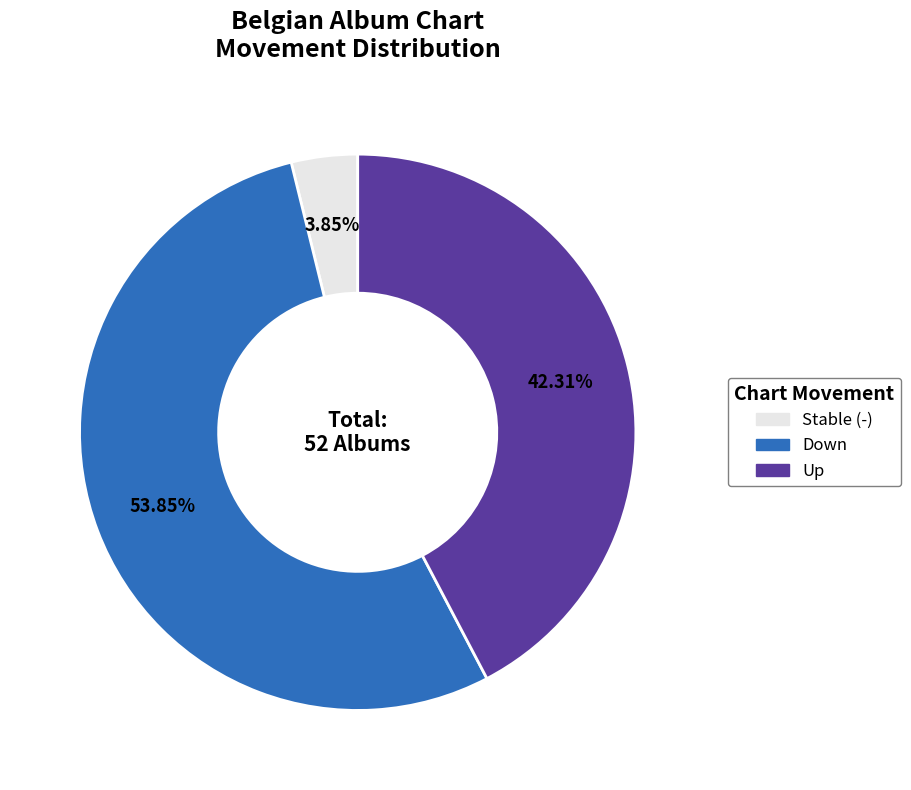

To the nearest percent, what is the average slice percentage?

33%